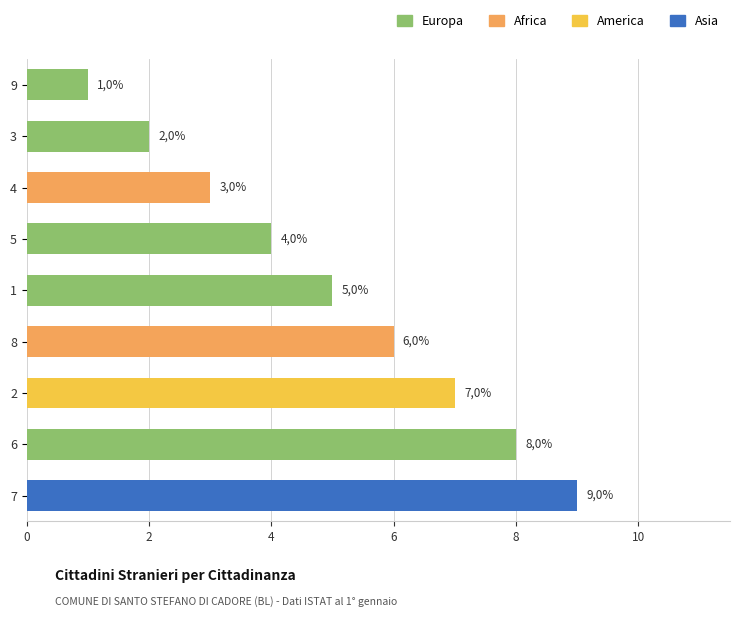

How many bars are there in total?

9